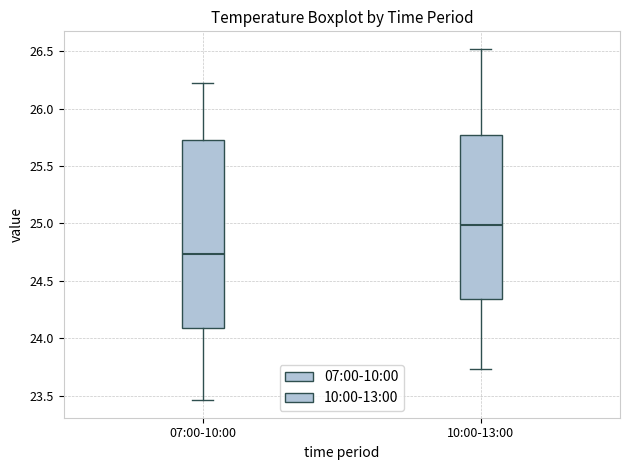

Which box has the lowest median line?

07:00-10:00